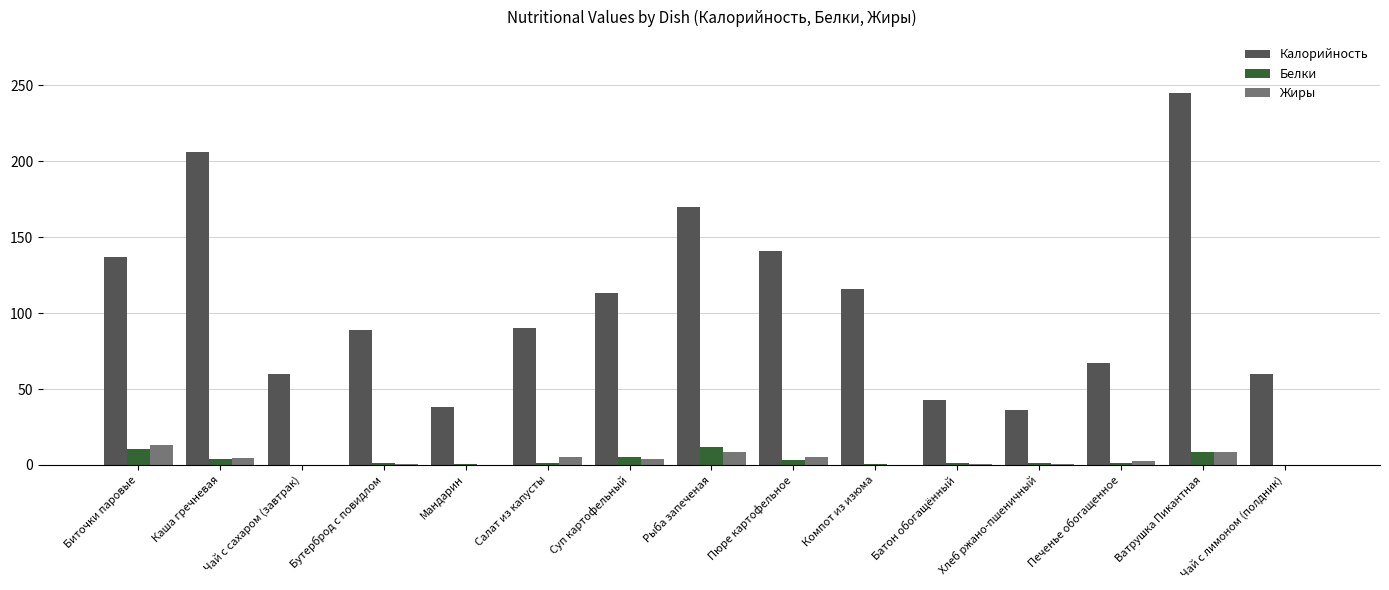

What is the highest value of the Белки series?

11.7